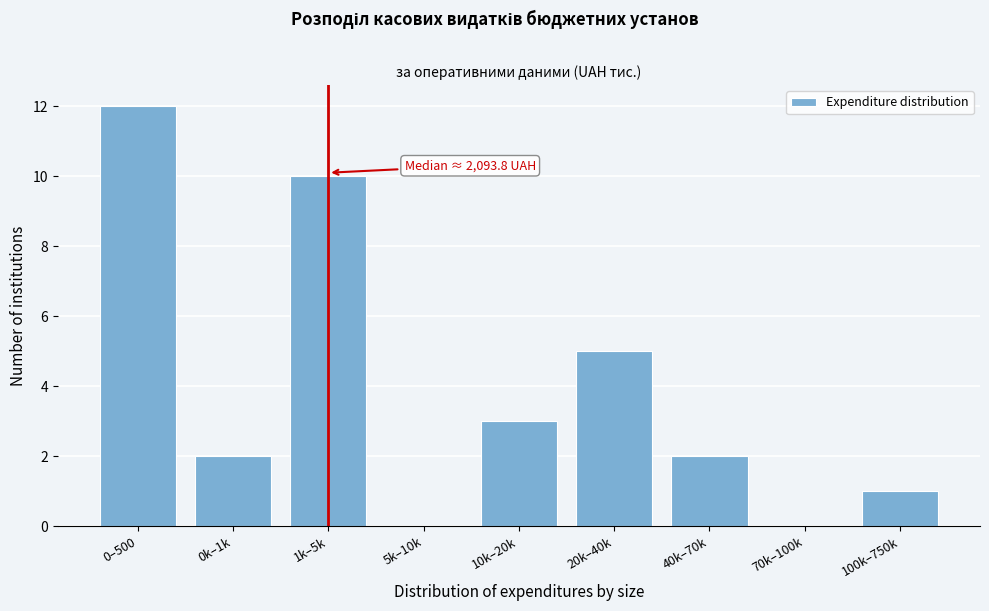

Reading right to left, extract all data points from this chart.

100k–750k=1	70k–100k=0	40k–70k=2	20k–40k=5	10k–20k=3	5k–10k=0	1k–5k=10	0k–1k=2	0–500=12